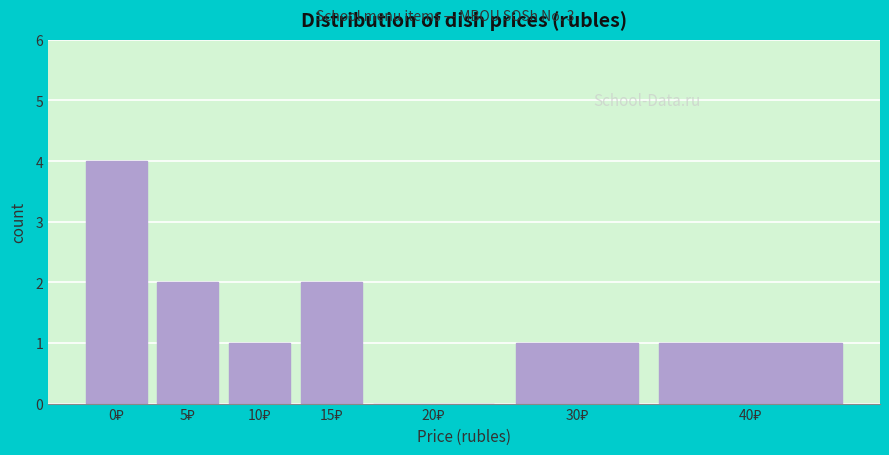

What is the sum of all values?

11